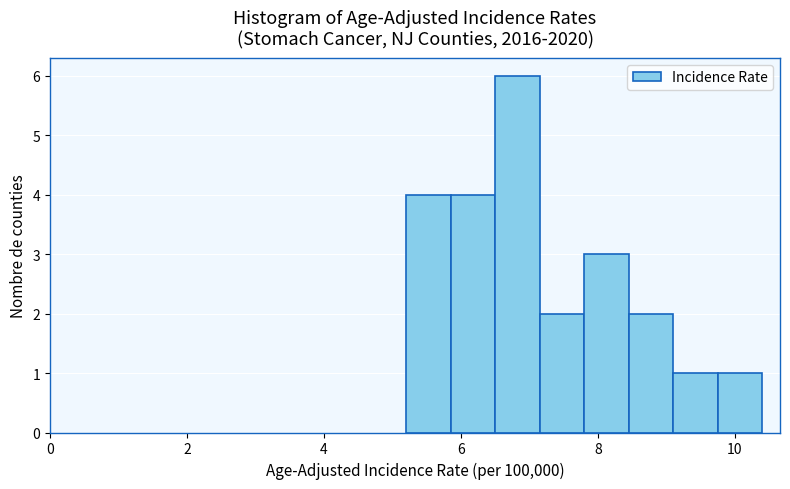

Read against the x-axis, roughly where is the centre of the tallest bar?

6.8